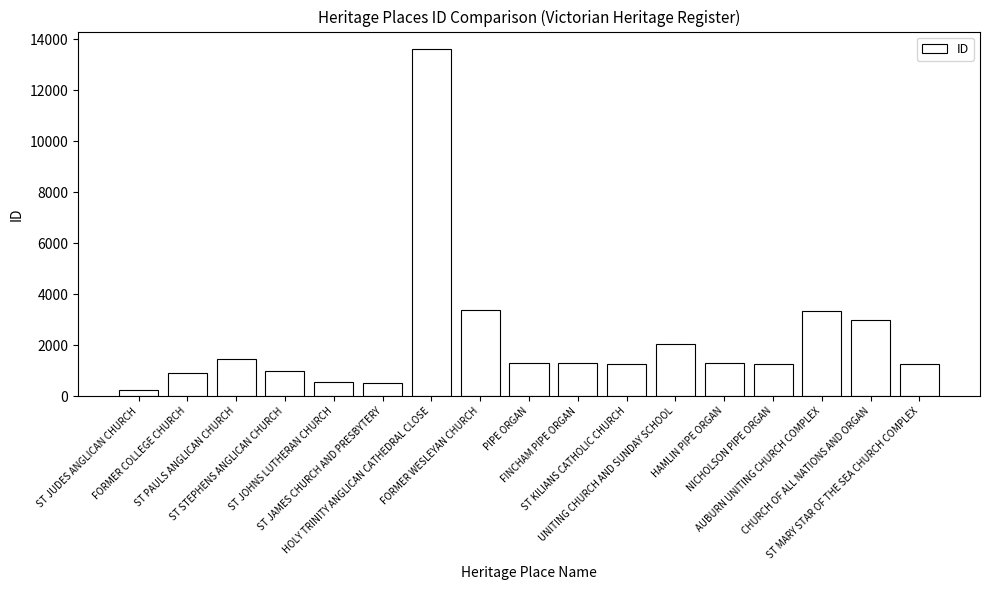

The value at HOLY TRINITY ANGLICAN CATHEDRAL CLOSE is 7987. True or false?

False